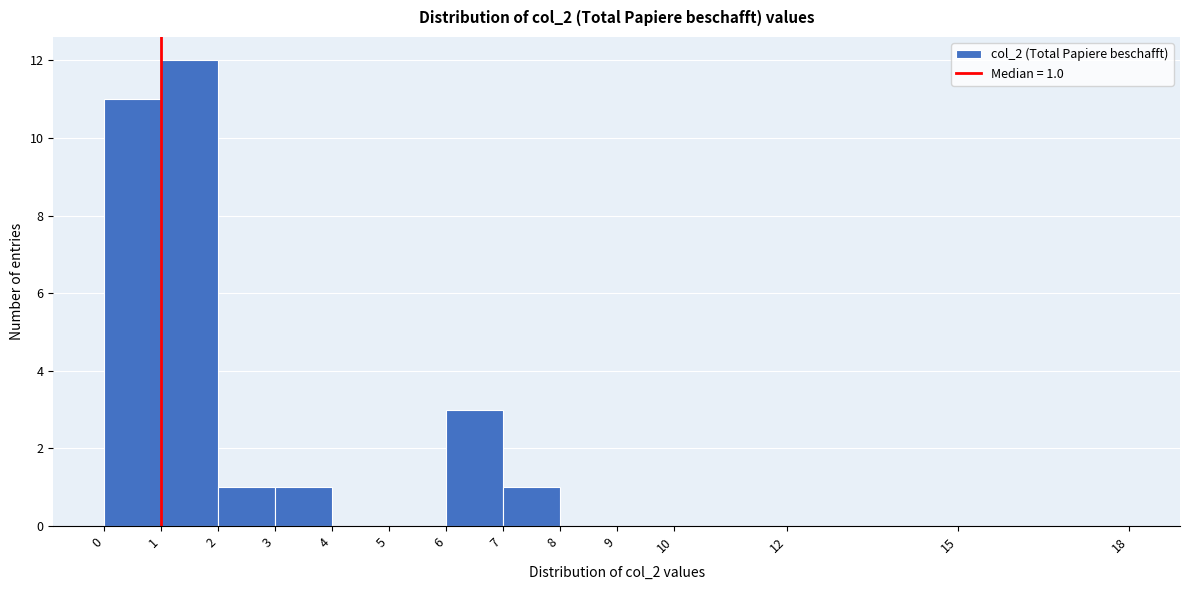

Which range on the x-axis has the tallest bar?

1 to 2